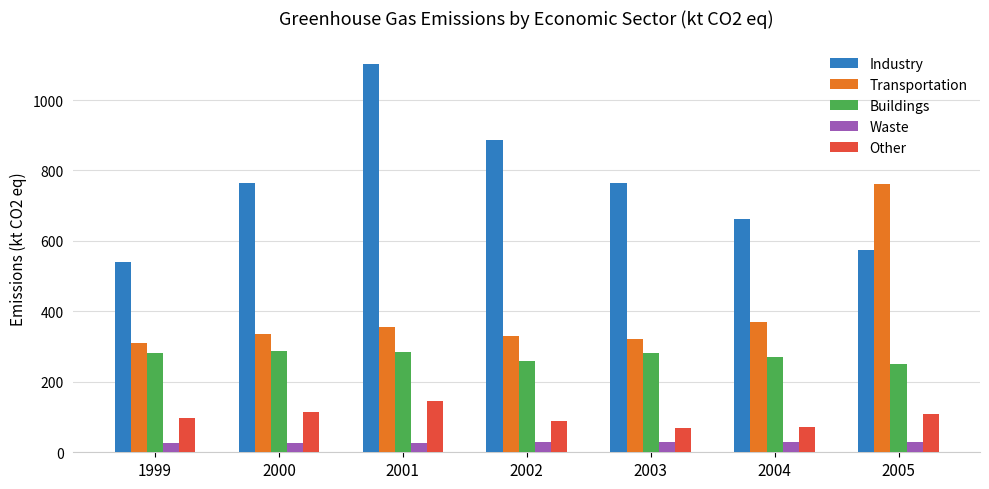

The Buildings series shows 162.8 at 2000. True or false?

False